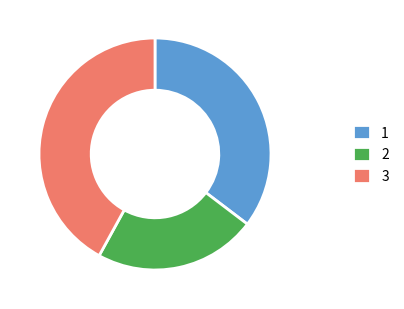

Approximately how many times larger is the value at 3 compared to 1?

1.2